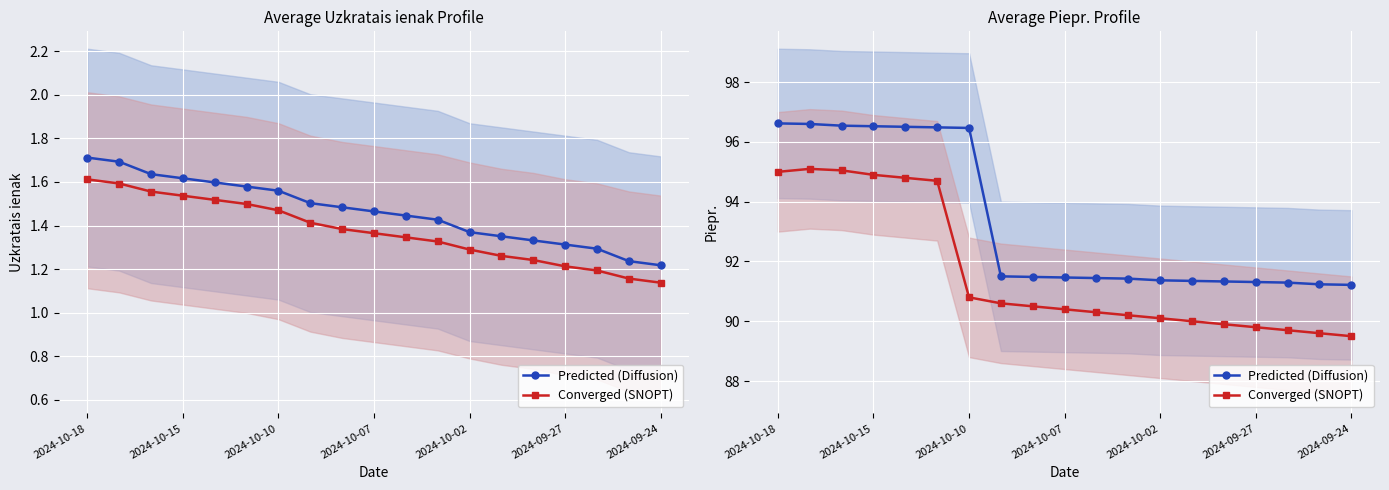

What is the label of the 1st point from the left?

2024-10-18